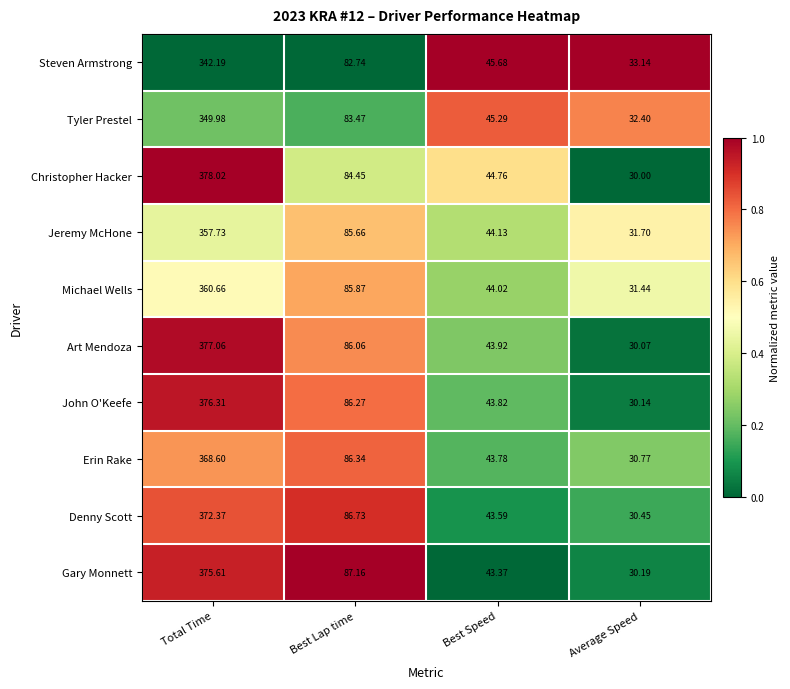

Which series has the widest spread of values?

Christopher Hacker